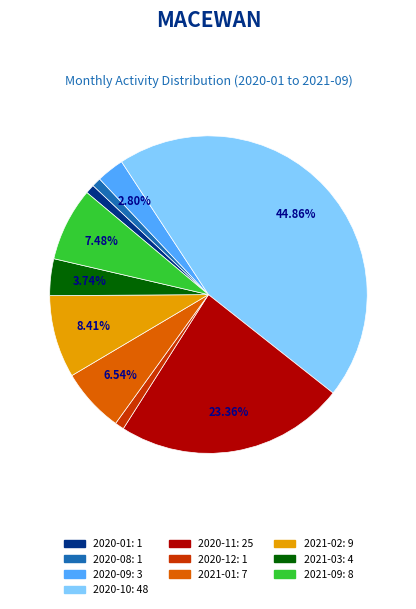

Is there any slice that represents more than half of the pie?

No